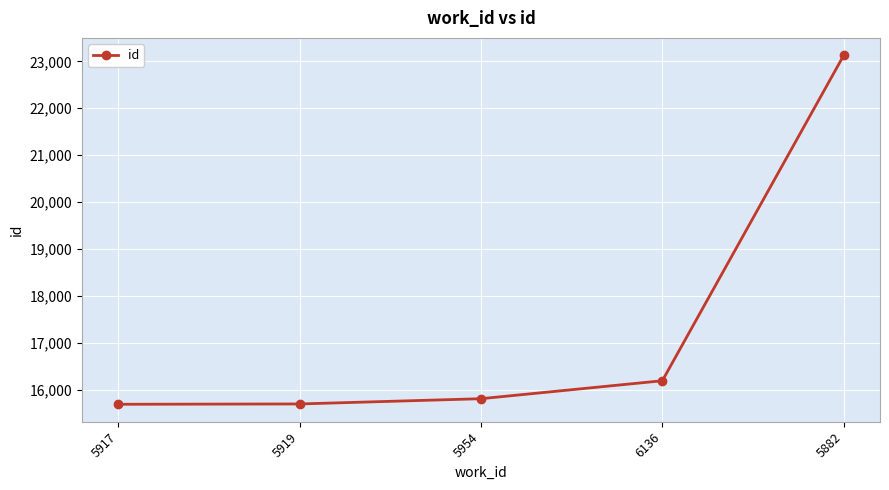

What is the difference between the maximum and minimum values?

7441